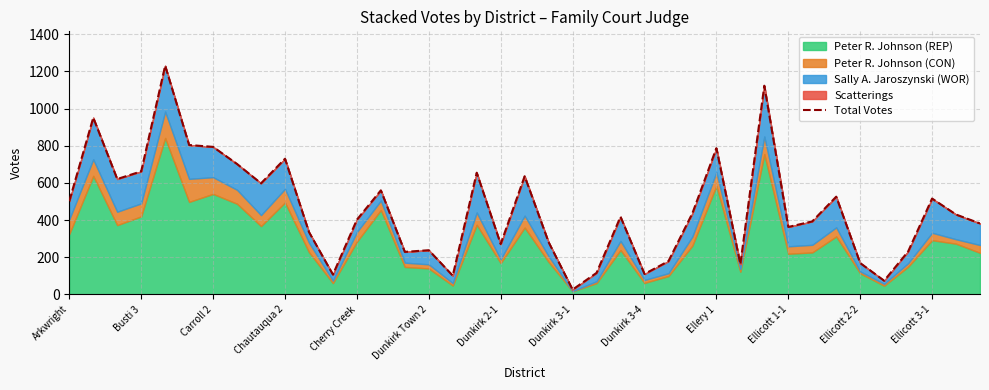

Reading left to right, transcribe all the data shown in this chart.

502	951	621	662	1231	804	794	702	598	730	336	107	402	560	229	238	101	655	271	636	281	26	116	418	110	179	437	787	163	1123	363	393	526	169	74	231	516	430	382